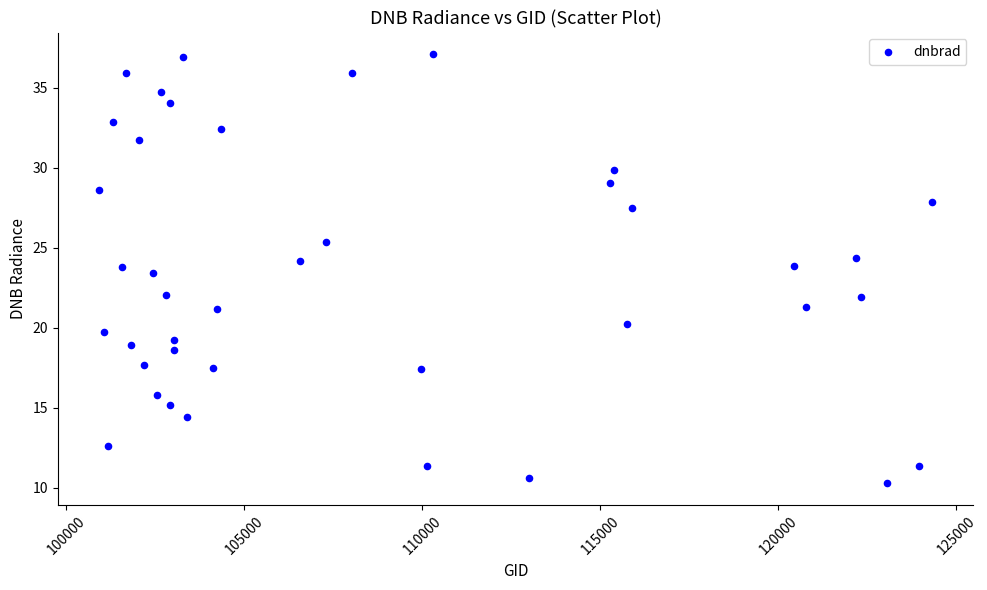

What Y value in the scatter plot is closest to 23?

23.4